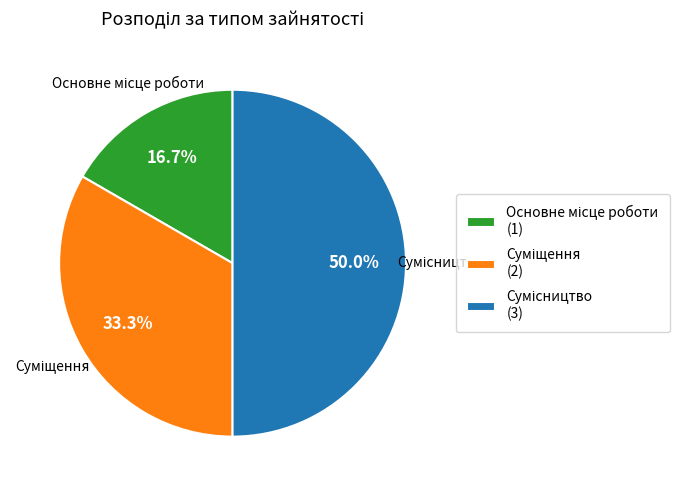

What percentage is the Сумісництво slice, to the nearest percent?

50%